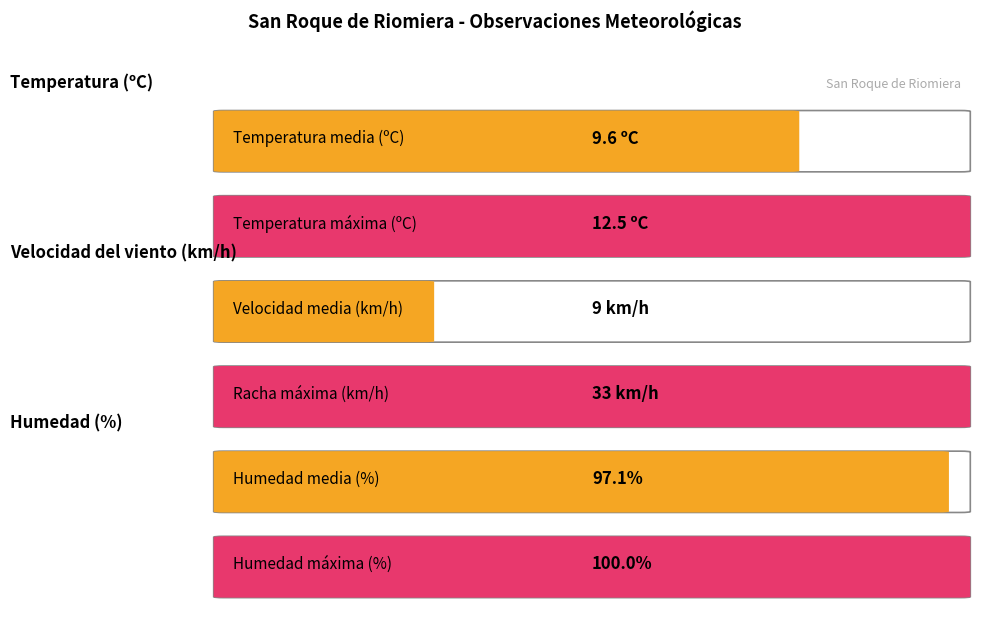

True or false: Temperatura (ºC) has a value of 13.7 at 01/06 12:00.

False